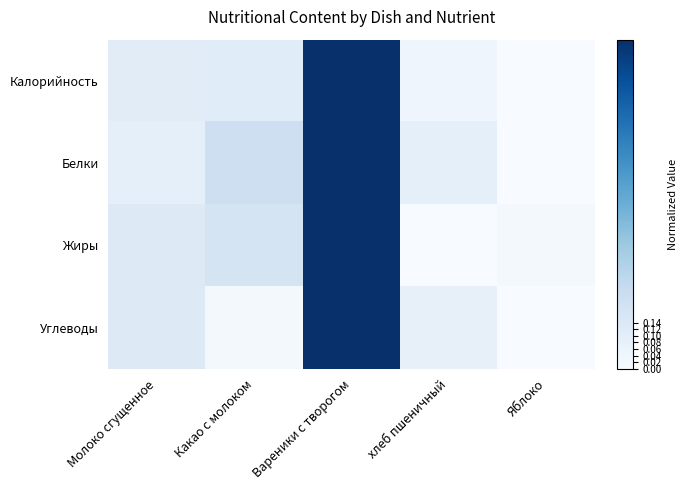

Which has a higher value, Молоко сгущенное or Вареники с творогом?

Вареники с творогом